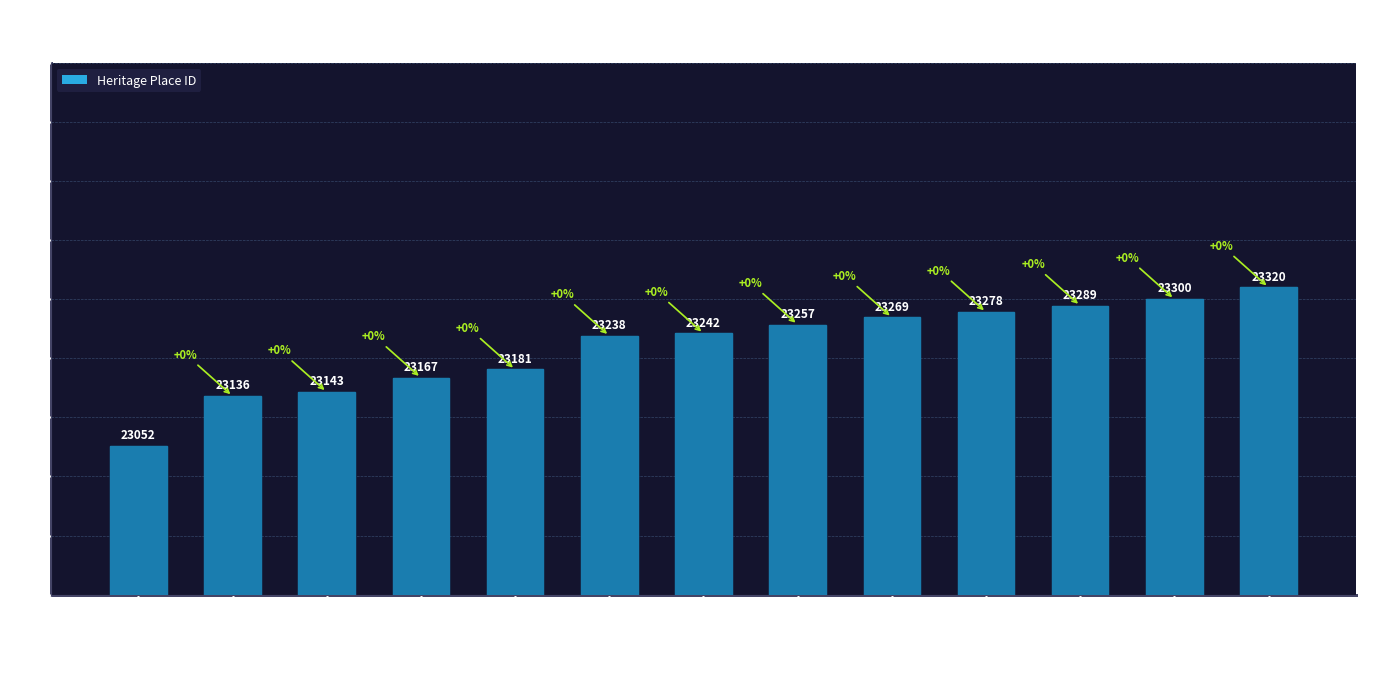

What is the label of the 12th bar from the left?

MECHANICS INSTITUT…